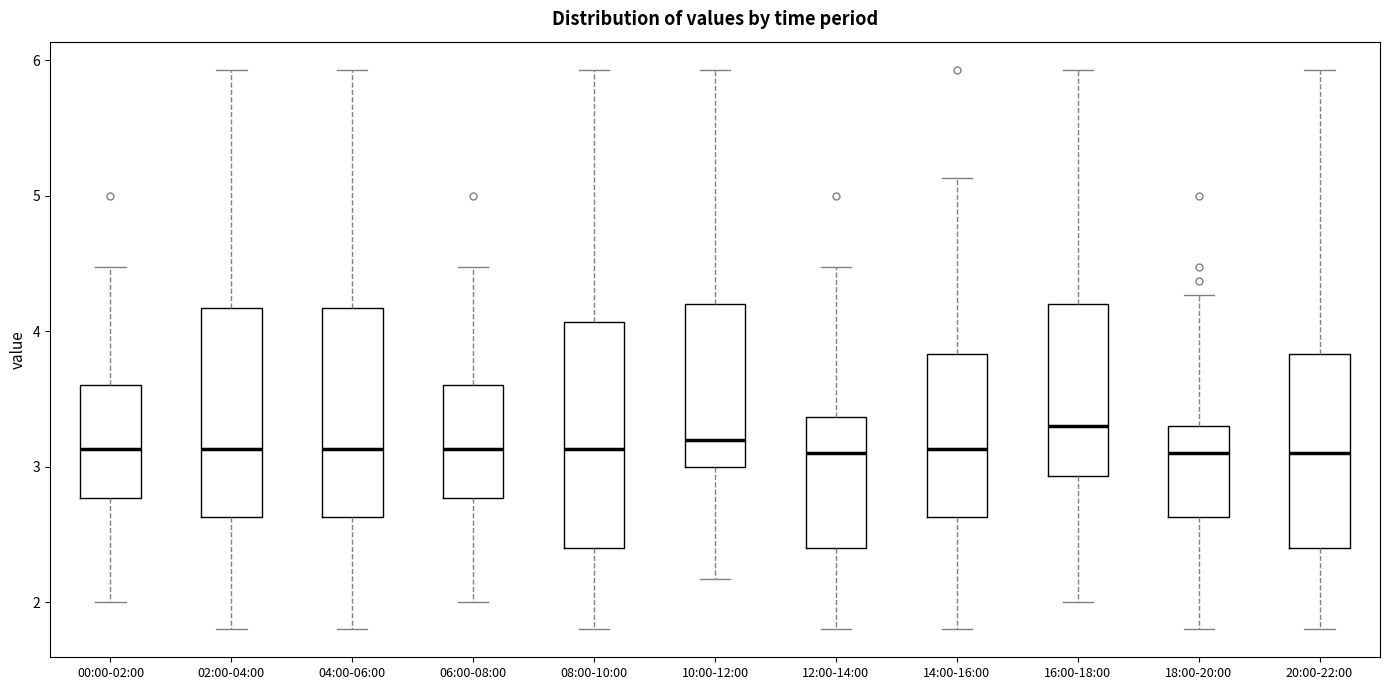

Where does the upper whisker of the box for 06:00-08:00 end on the y-axis? The values are not printed on the chart, so give them approximately, as read against the axis.

4.5